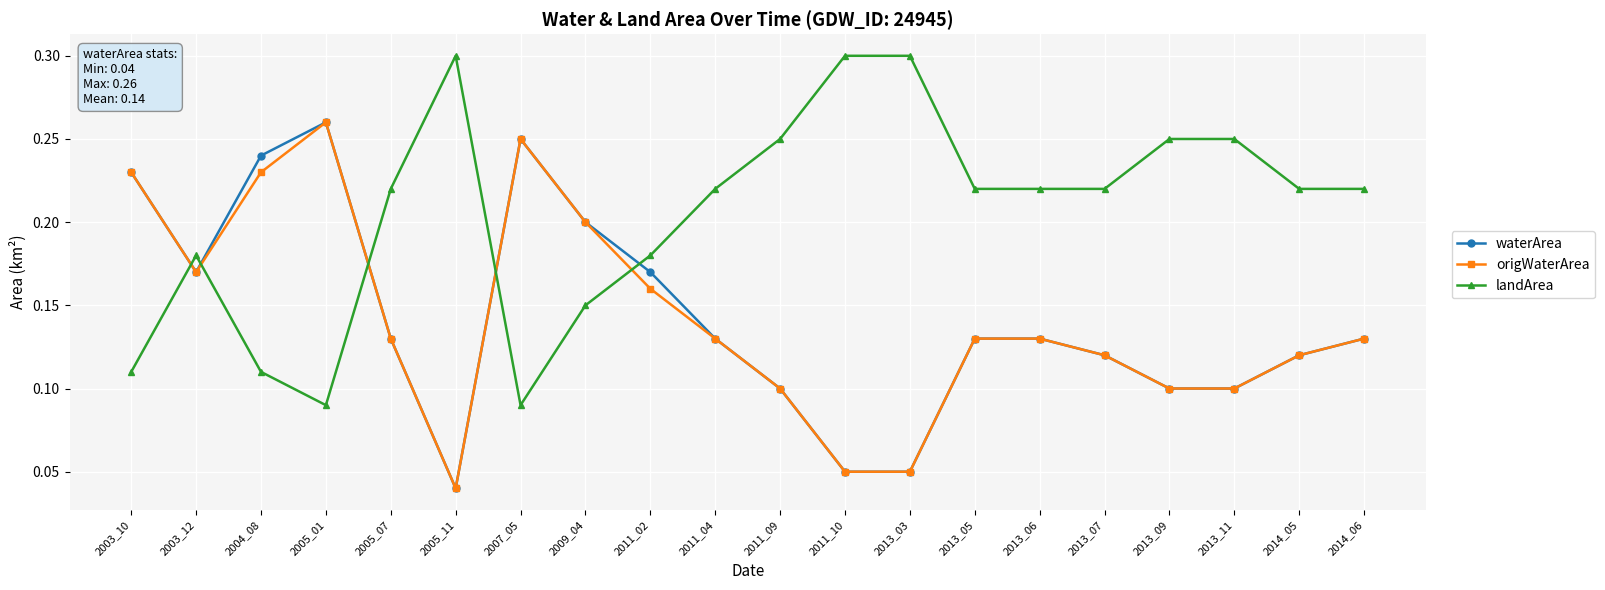

True or false: origWaterArea and landArea cross at least once.

True